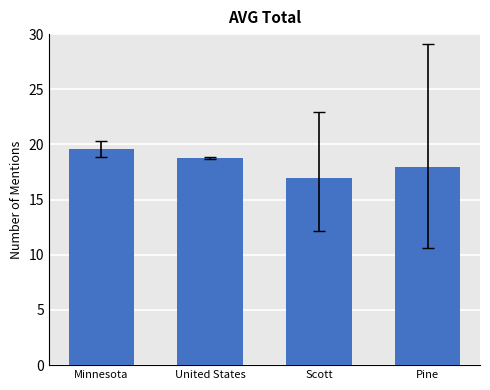

What is the smallest value displayed?

17.0